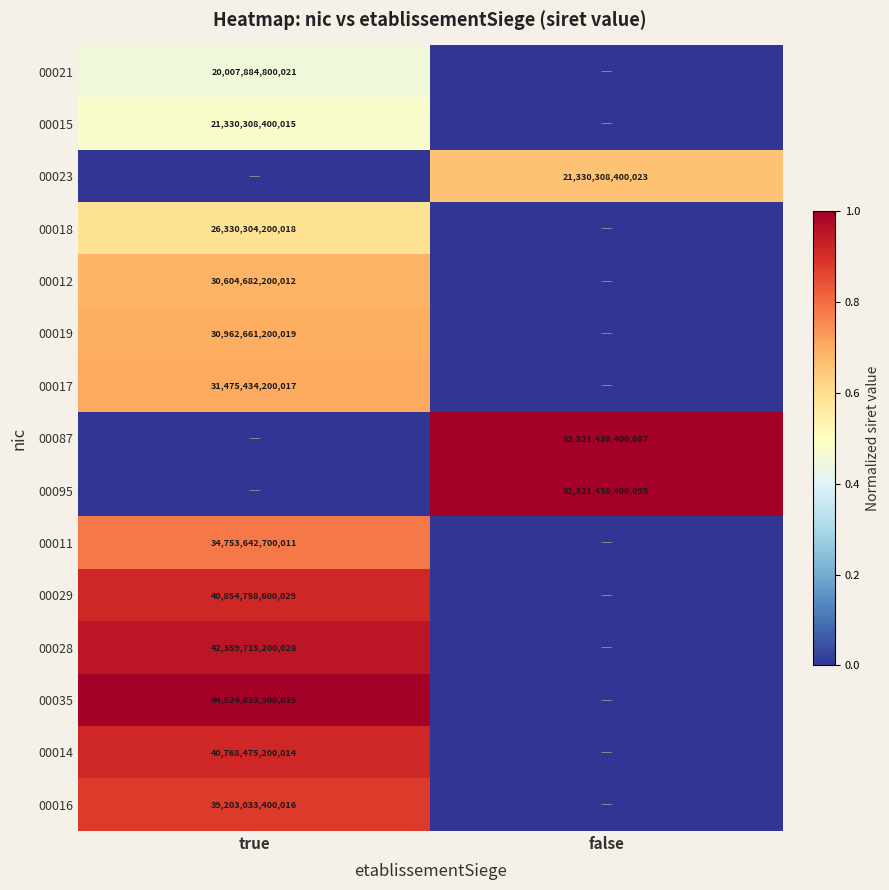

Is it true that 00011 equals 34753642700011 at true?

True